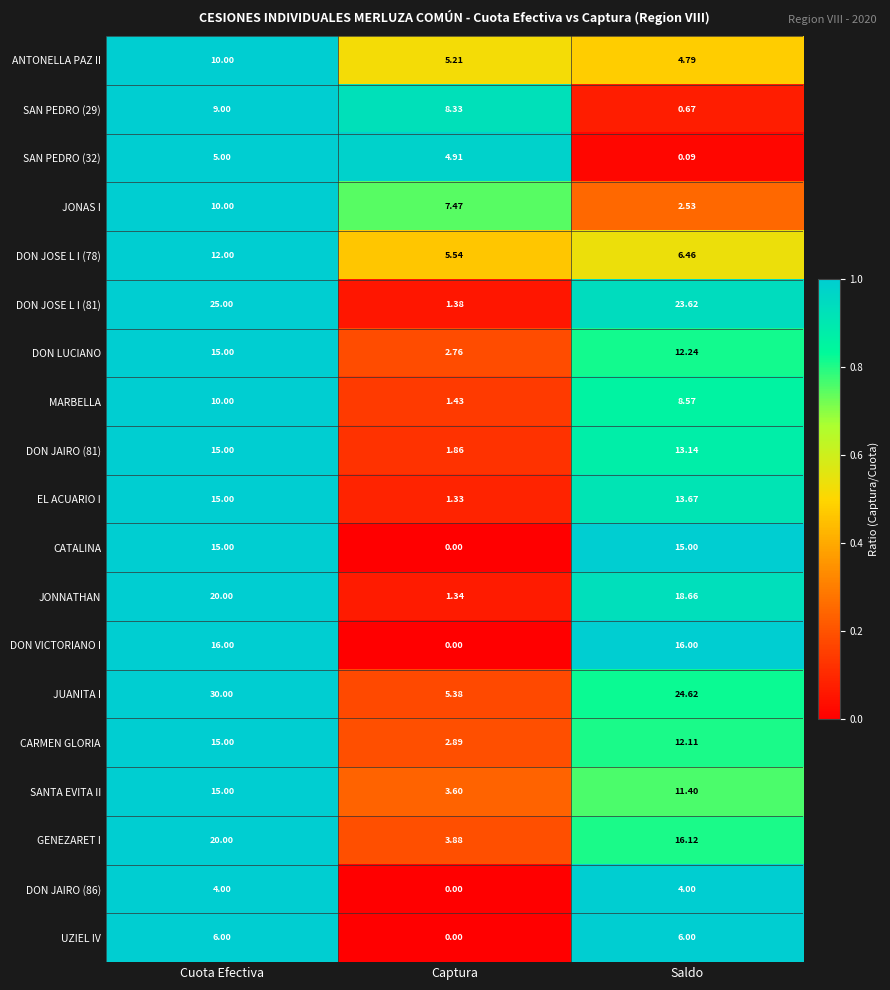

Where is DON JAIRO (81) nearest to the value 8?

Saldo